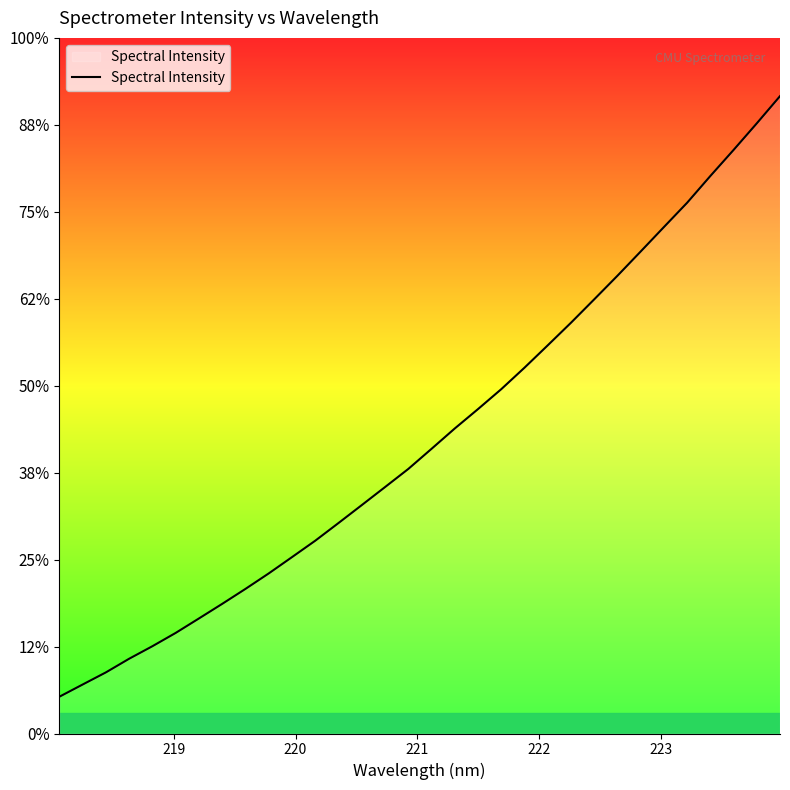

Reading left to right, extract all data points from this chart.

3000.8	3067.5	3133.8	3208.5	3276.9	3349.5	3428.5	3508.3	3590.0	3674.6	3763.6	3853.3	3949.9	4047.8	4146.2	4245.1	4355.1	4466.3	4572.2	4681.0	4798.4	4920.5	5043.9	5171.6	5300.6	5433.0	5566.5	5699.4	5845.5	5987.8	6133.1	6281.7